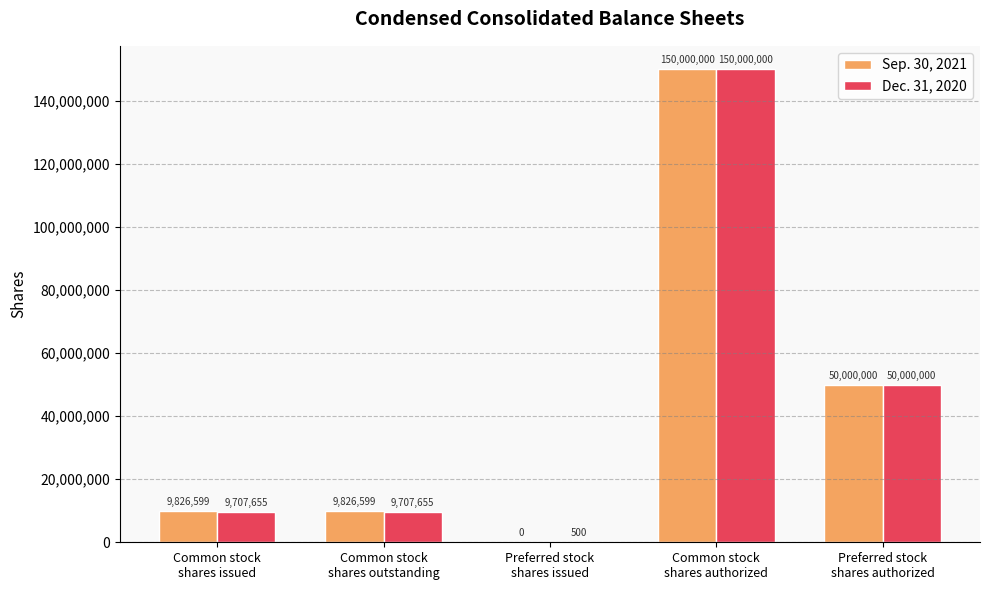

At which category is the sum across all series the highest?

Common stock
shares authorized